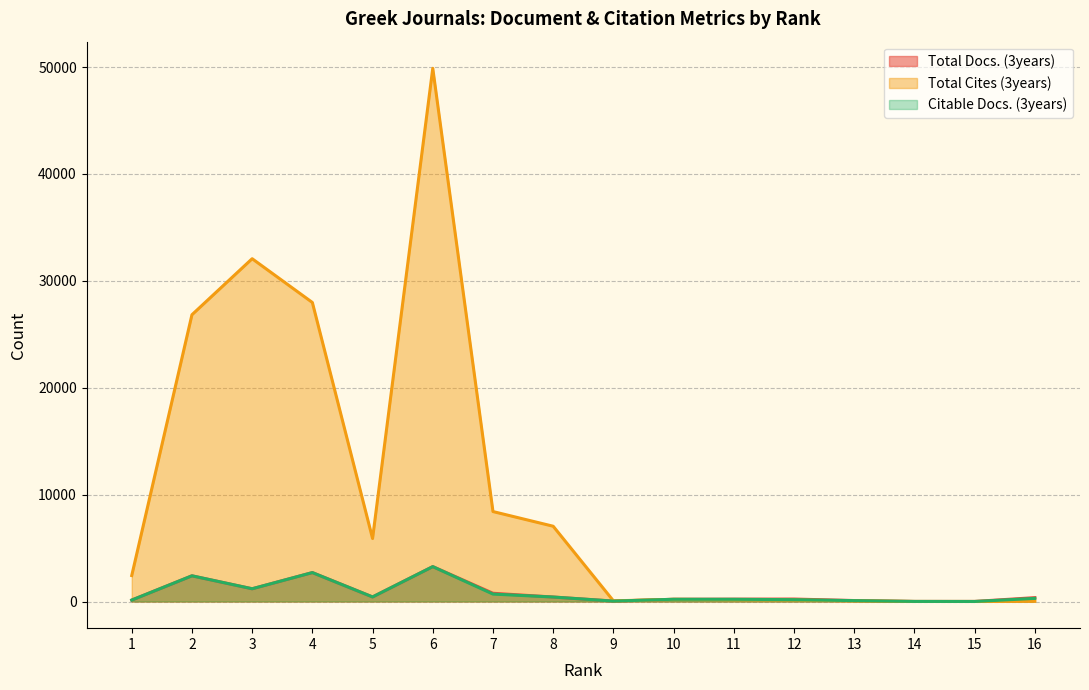

At which category does Citable Docs. (3years) reach its first local valley?

3